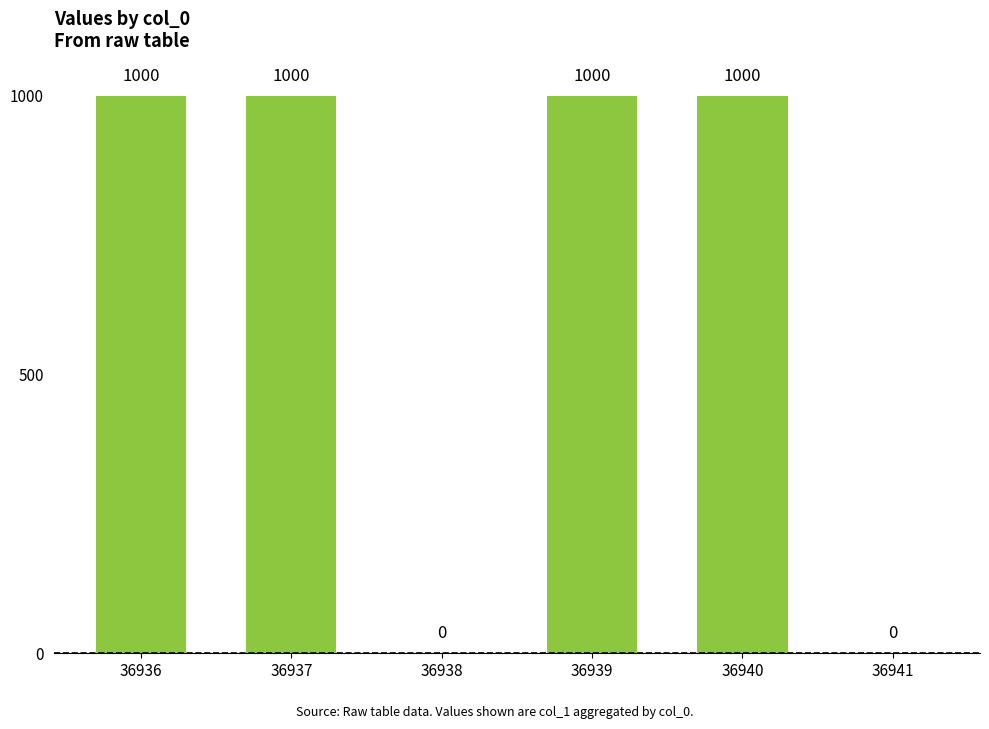

How many values are between 0 and 1000?

6